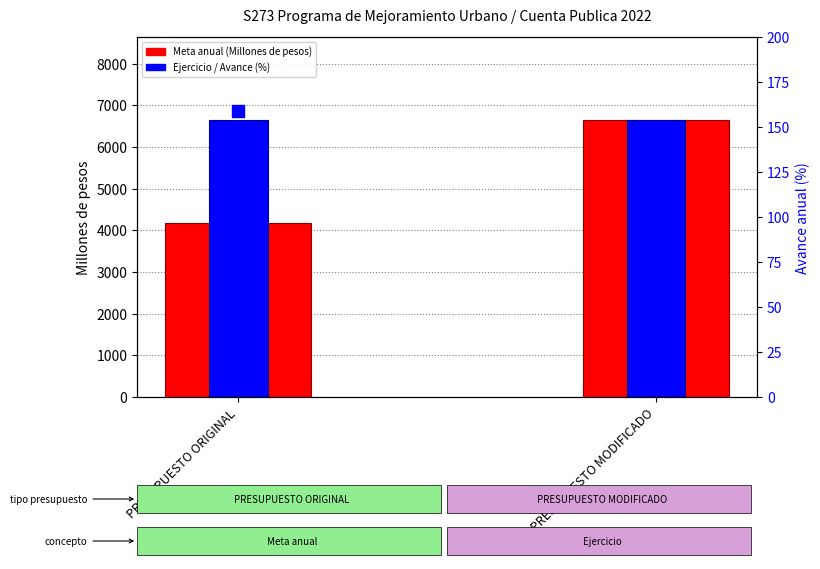

How many categories are shown in the chart?

2